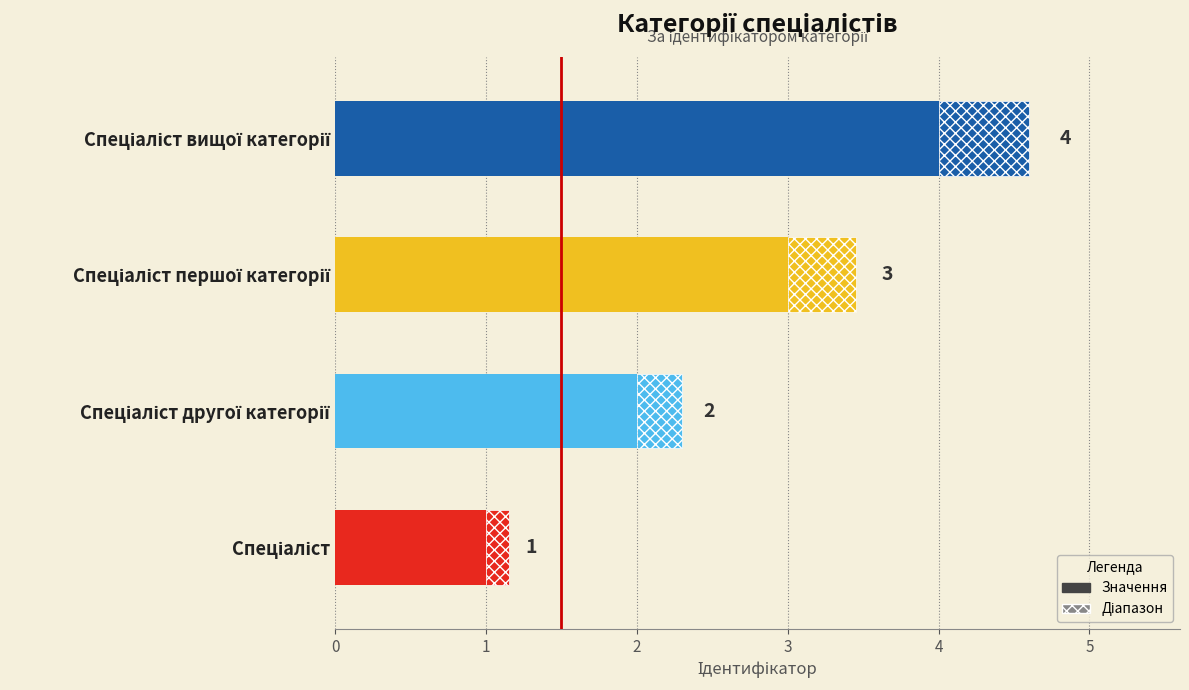

What is the difference between the values at 0 and 2?

2